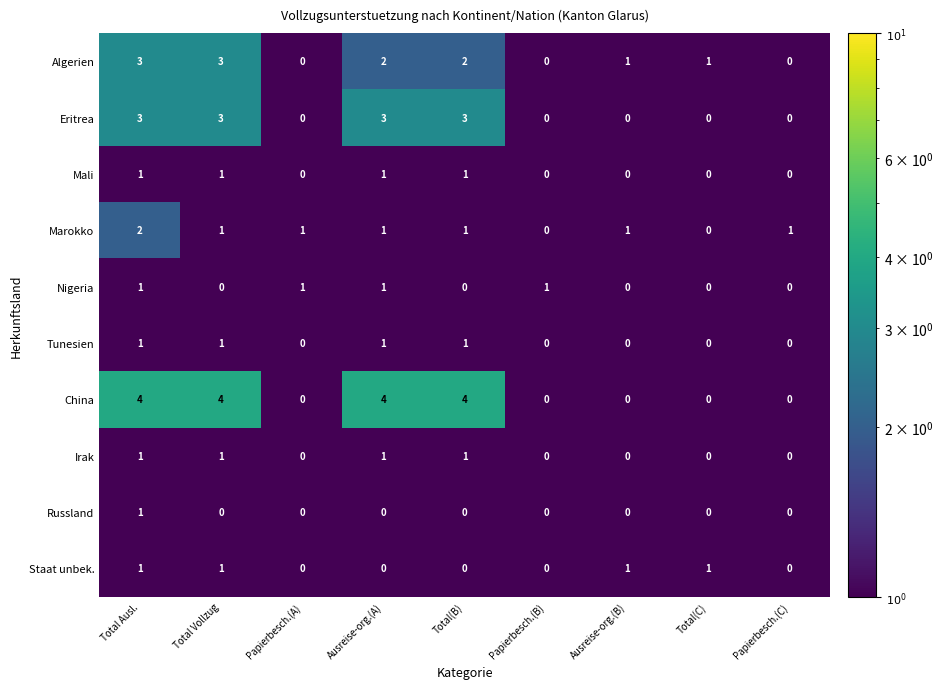

The value of Algerien at Papierbesch.(A) is -2. True or false?

False